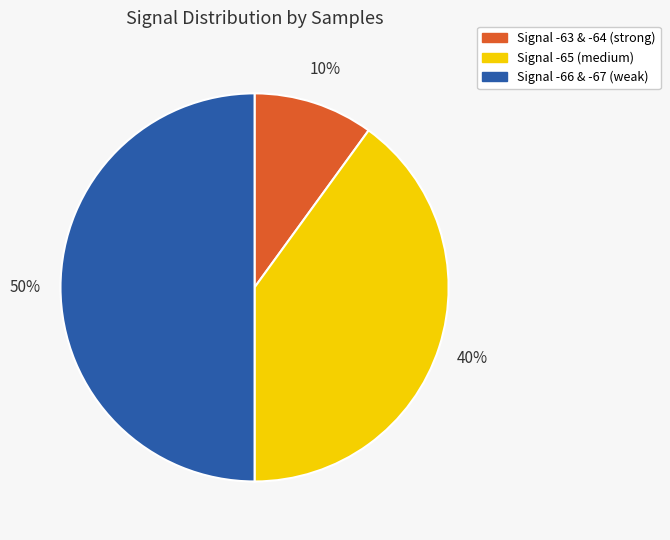

To the nearest percent, what is the average slice percentage?

33%